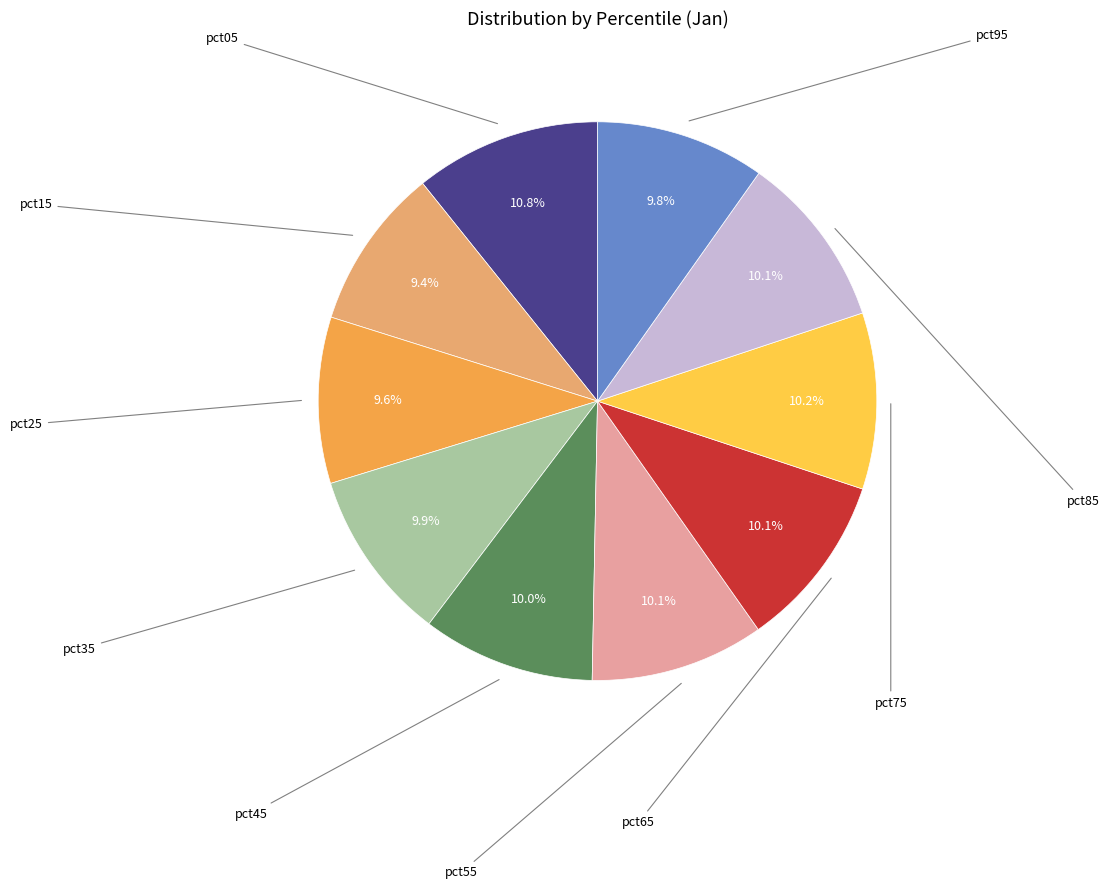

Which category has the smallest portion of the pie?

pct15